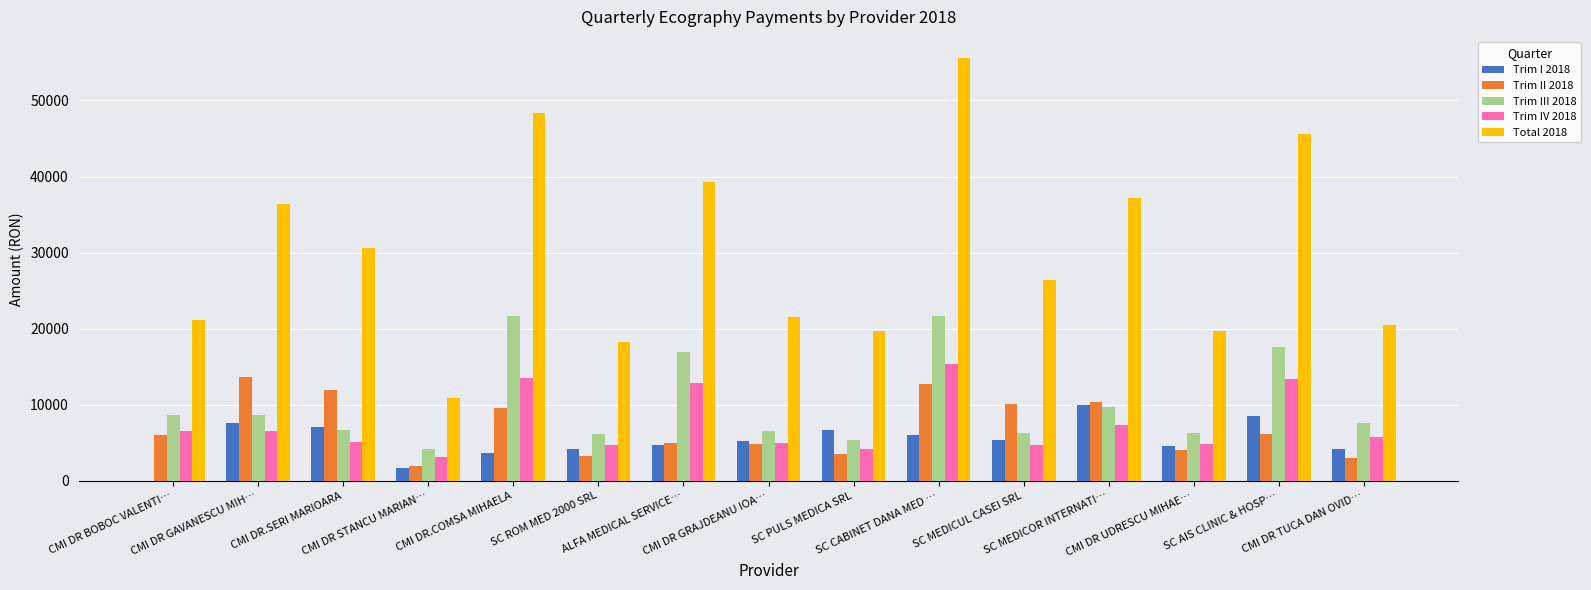

What are all the series names shown in the legend?

Trim I 2018, Trim II 2018, Trim III 2018, Trim IV 2018, Total 2018